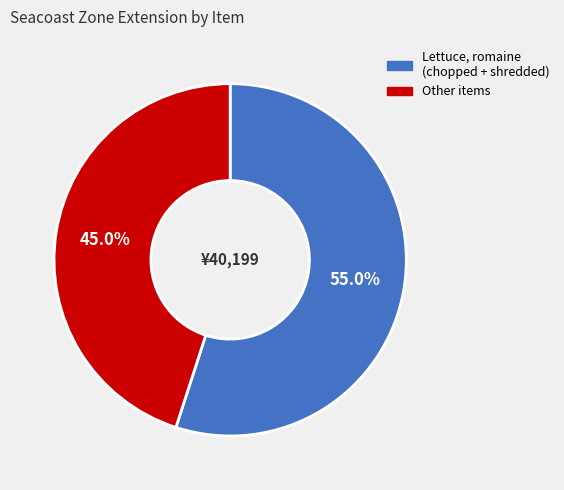

Does any single category account for the majority?

Yes